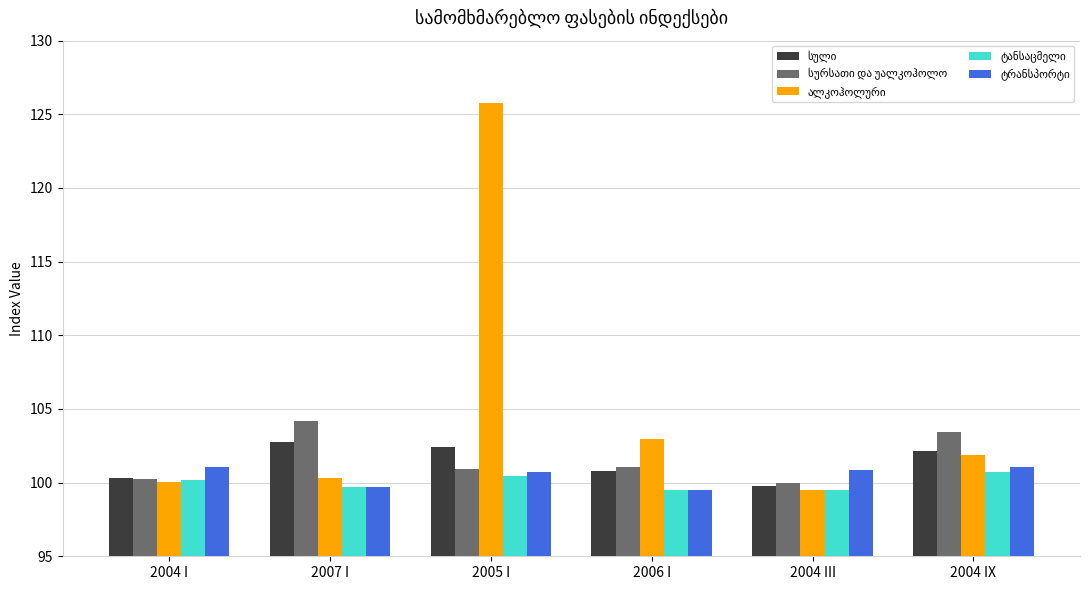

What is the total value across all series at 2006 I?

503.8